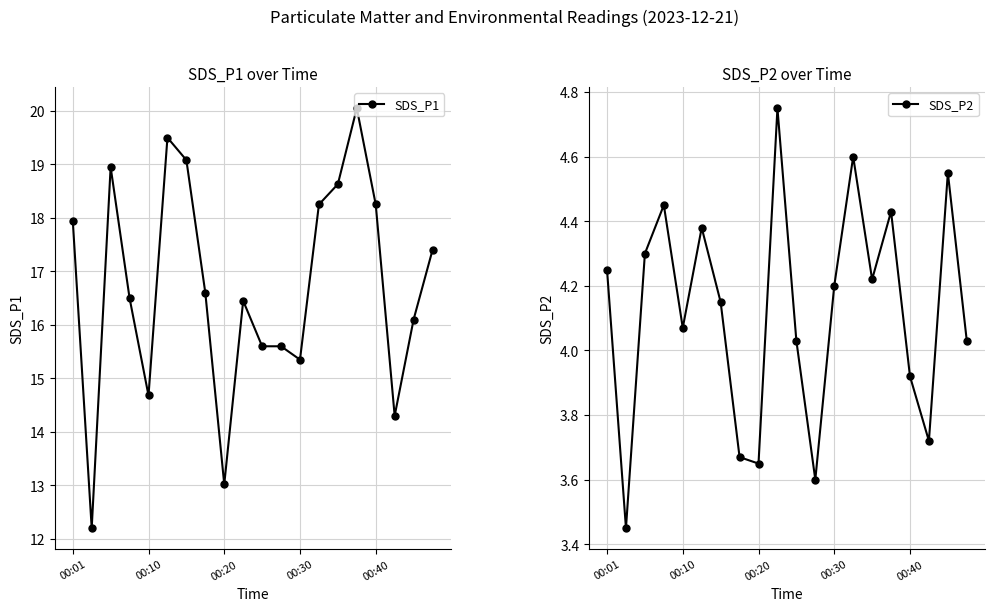

True or false: SDS_P2 and SDS_P1 intersect in this chart.

False